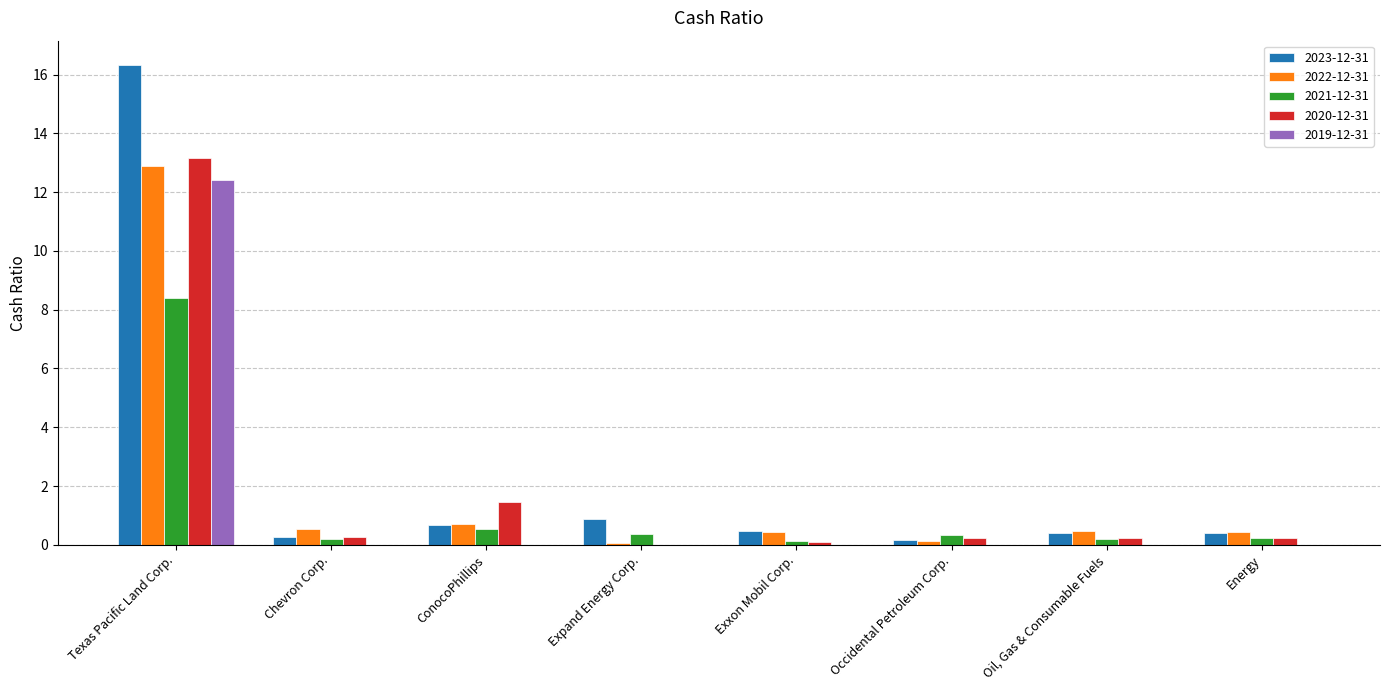

Are the bars horizontal?

No